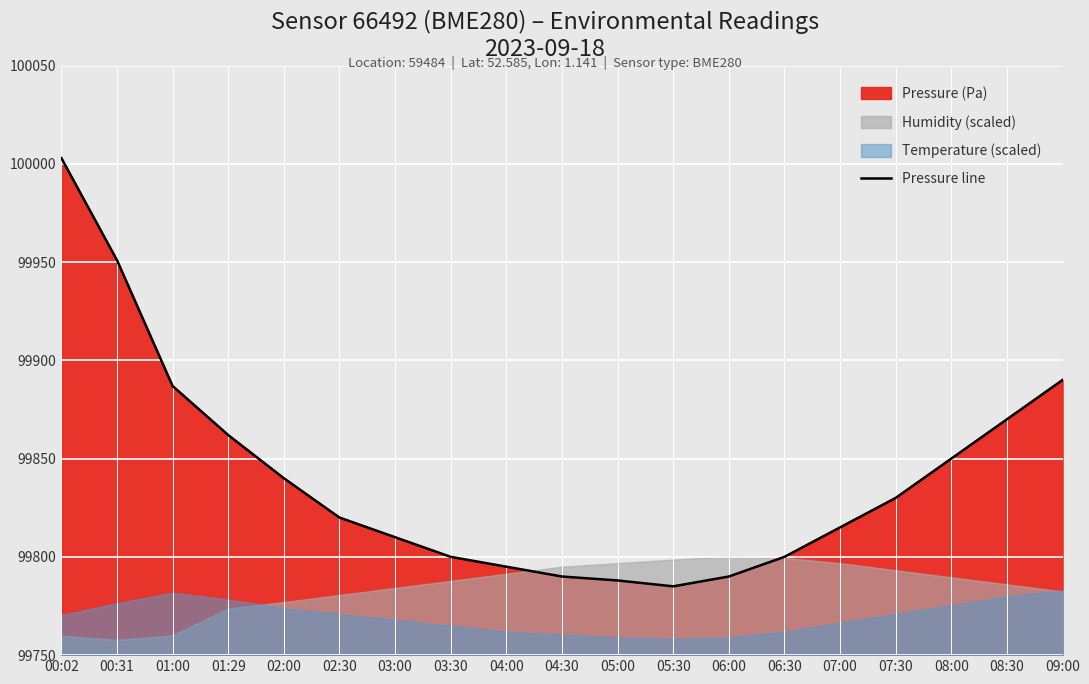

Where is the first local minimum?

05:30